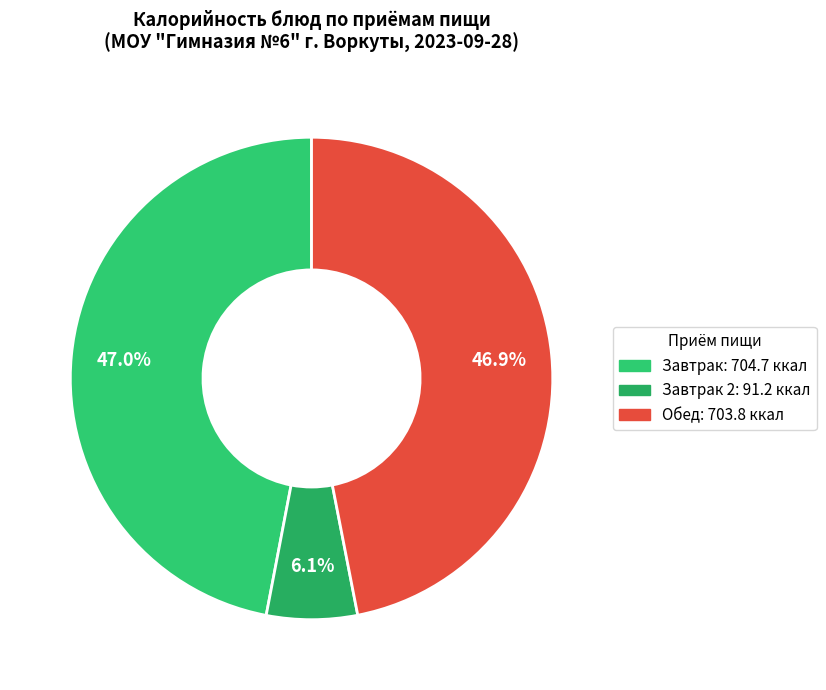

Count the number of slices in the pie.

3